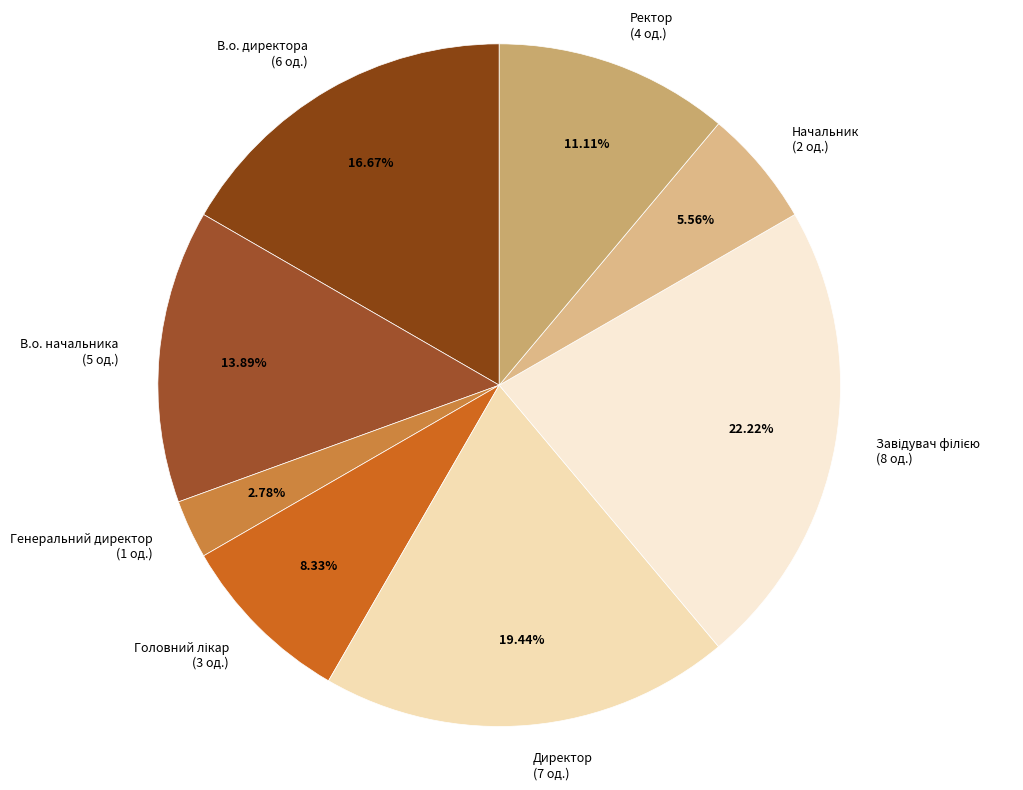

Which category has the smallest portion of the pie?

Генеральний директор